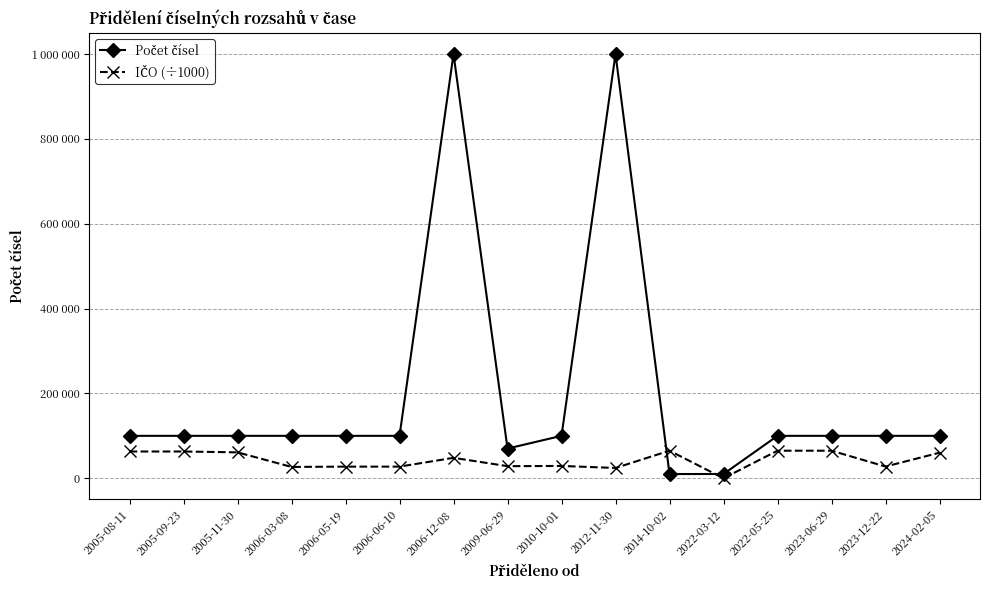

Reading left to right, what are all the values shown in this chart?

Počet čísel: 2005-08-11=100000.0	2005-09-23=100000.0	2005-11-30=100000.0	2006-03-08=100000.0	2006-05-19=100000.0	2006-06-10=100000.0	2006-12-08=1000000.0	2009-06-29=70000.0	2010-10-01=100000.0	2012-11-30=1000000.0	2014-10-02=10000.0	2022-03-12=10000.0	2022-05-25=100000.0	2023-06-29=100000.0	2023-12-22=100000.0	2024-02-05=100000.0
IČO (÷1000): 2005-08-11=63078.2	2005-09-23=63078.2	2005-11-30=61058.9	2006-03-08=26690.5	2006-05-19=27396.1	2006-06-10=27432.5	2006-12-08=48171.0	2009-06-29=28492.2	2010-10-01=29019.1	2012-11-30=24262.1	2014-10-02=64949.7	2022-03-12=0.0	2022-05-25=64949.7	2023-06-29=64949.7	2023-12-22=27638.0	2024-02-05=60193.3